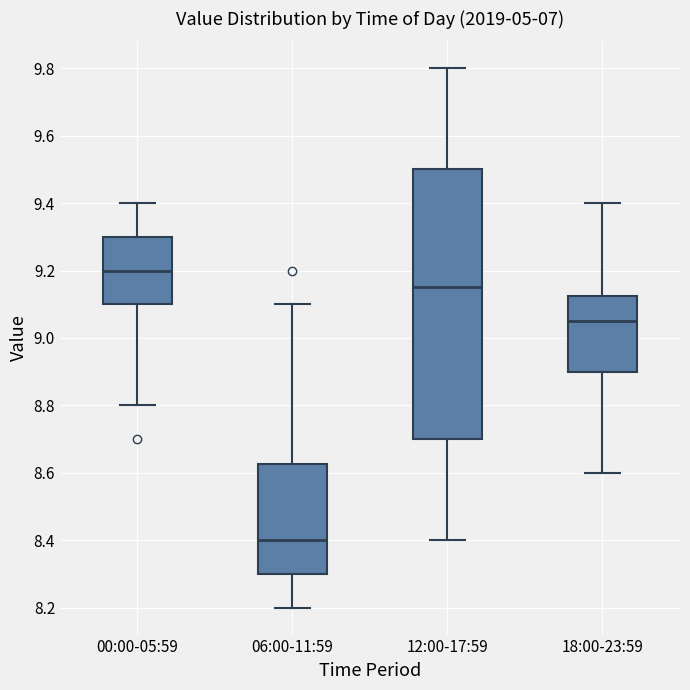

Where is the upper edge of the box for 00:00-05:59 on the y-axis? The values are not printed on the chart, so give them approximately, as read against the axis.

9.30